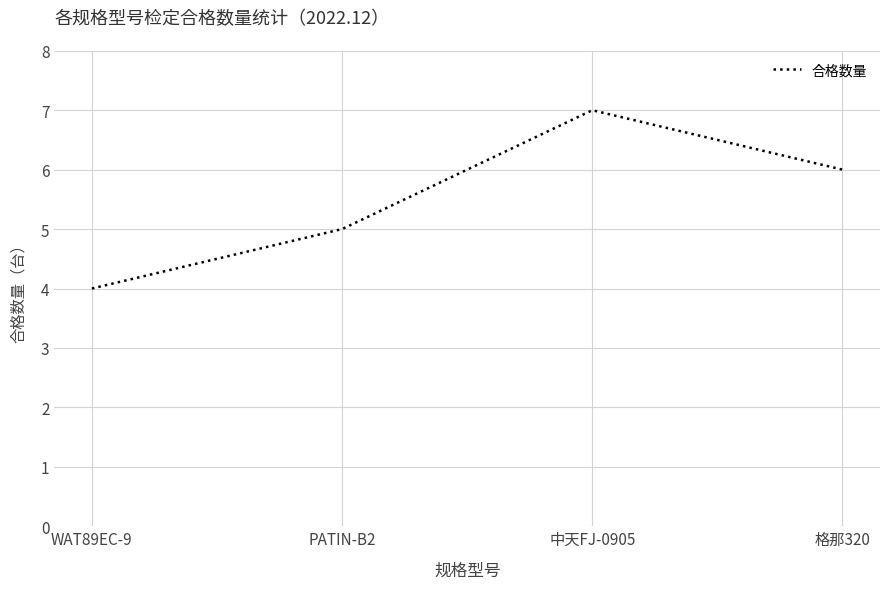

What is the sum of all values?

22